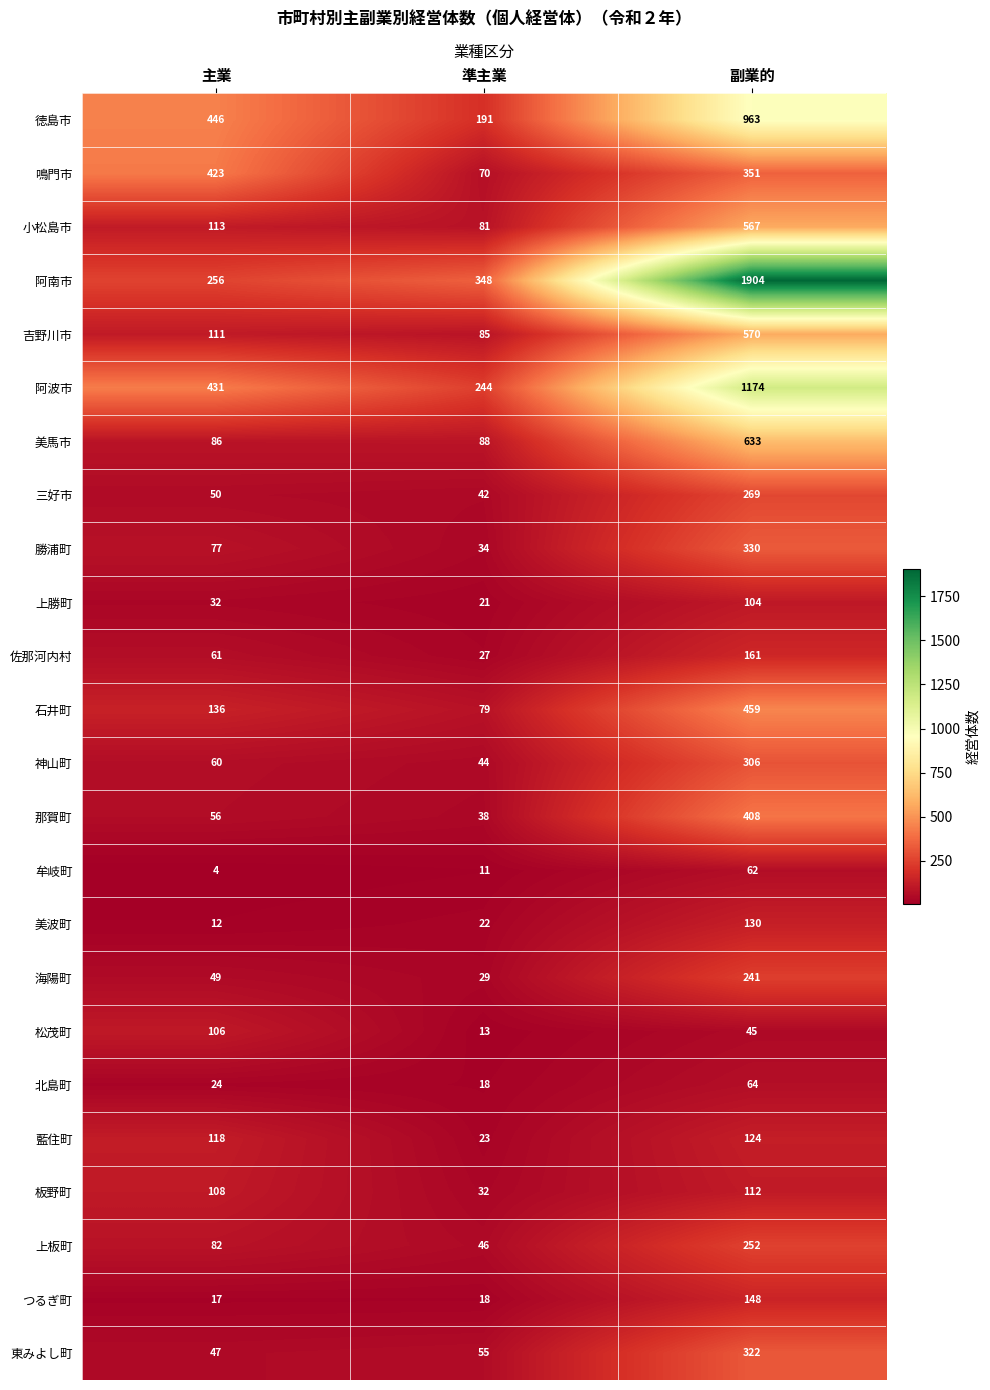

True or false: 勝浦町 has a value of 34 at 準主業.

True